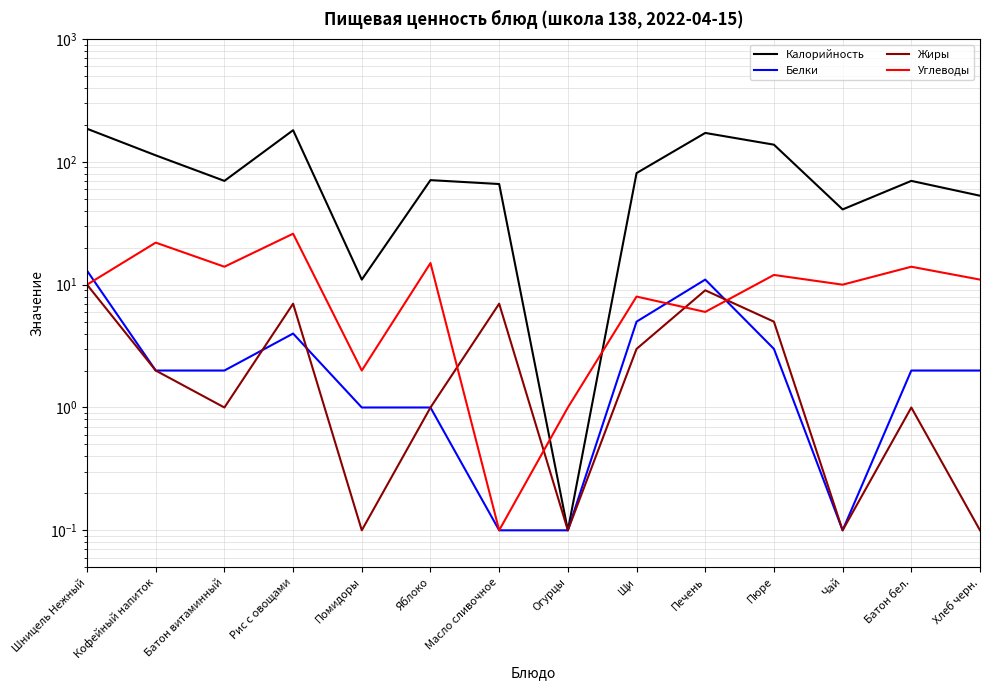

What are all the series names shown in the legend?

Калорийность, Белки, Жиры, Углеводы